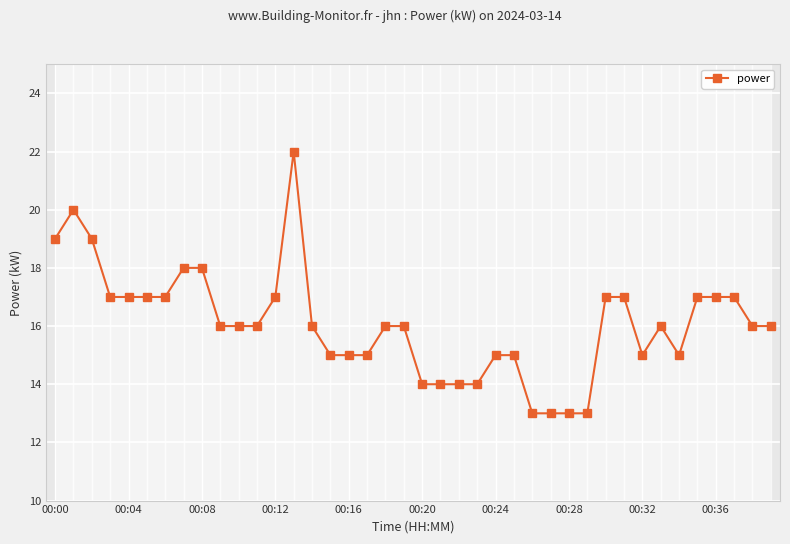

Count the number of categories in the chart.

40